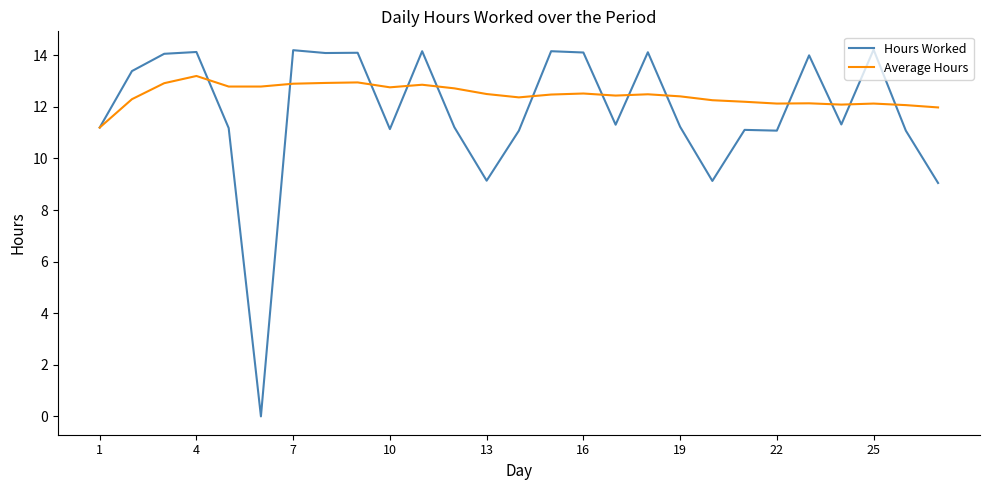

What is the difference between the maximum and minimum values in the Hours Worked series?

14.2